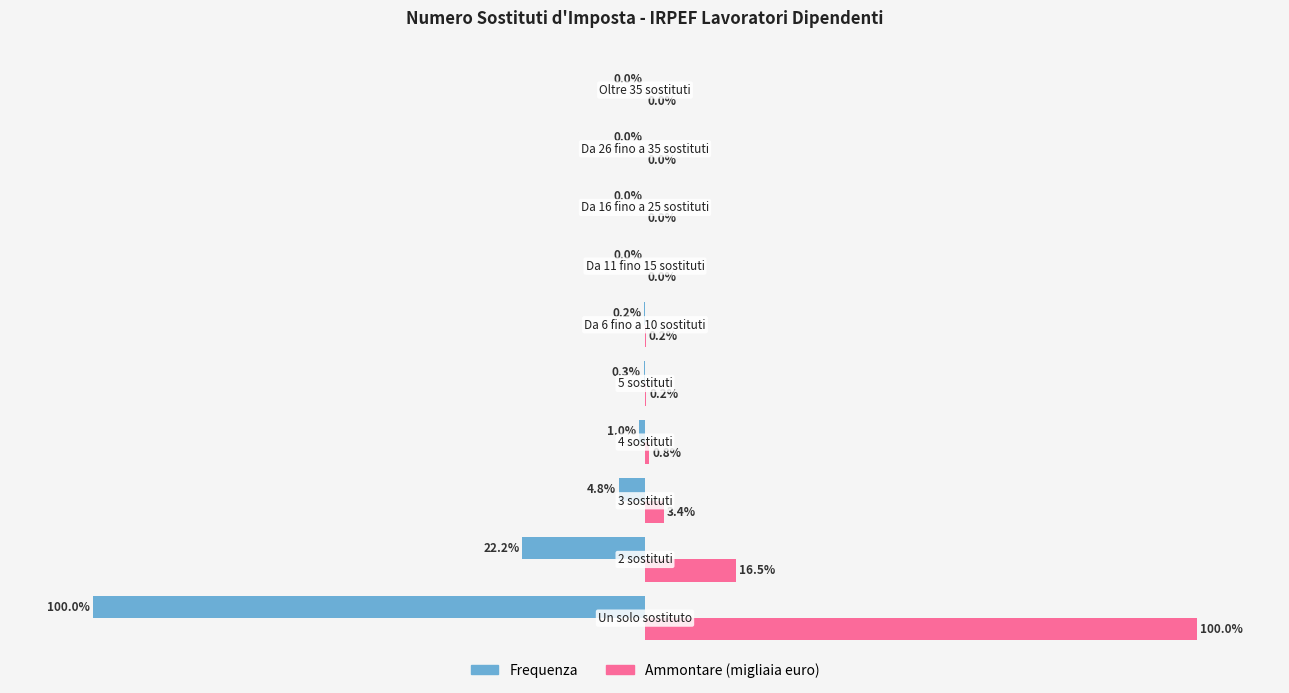

What is the value of the Frequenza bar at the 4th from the left?

-1.0